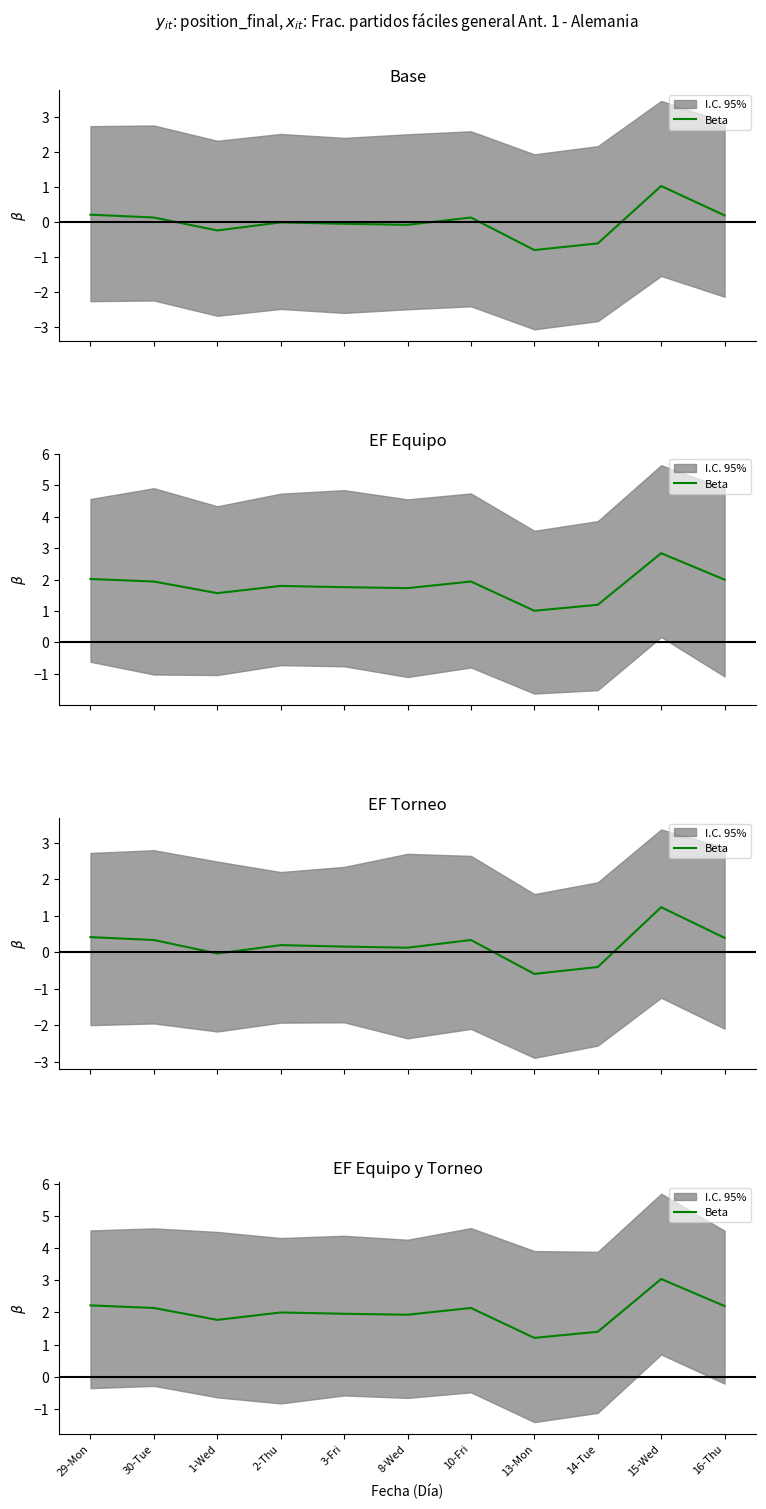

What is the difference between the maximum and second lowest values?

1.6